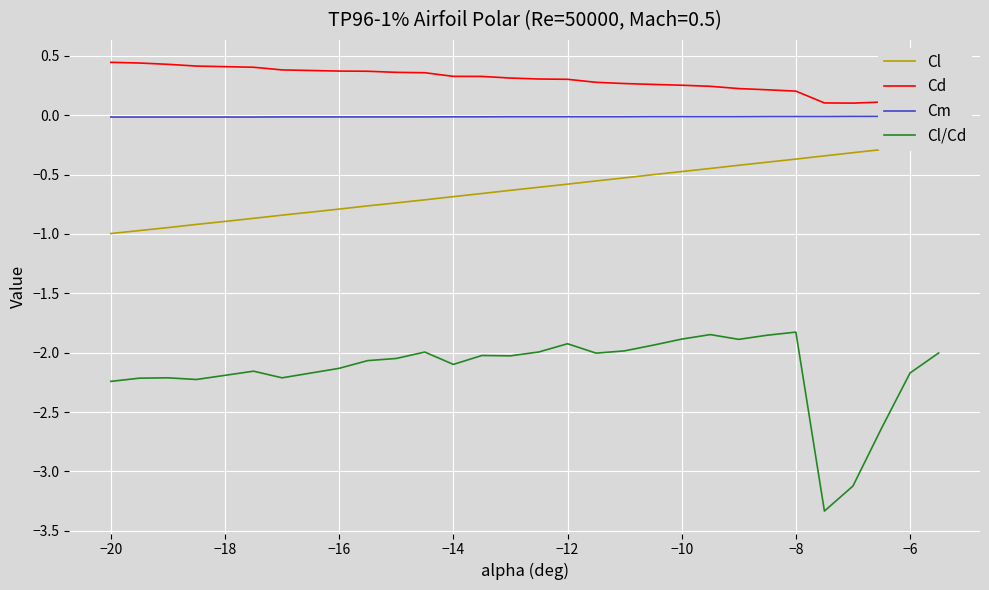

The Cl/Cd series shows -1.0 at −16. True or false?

False